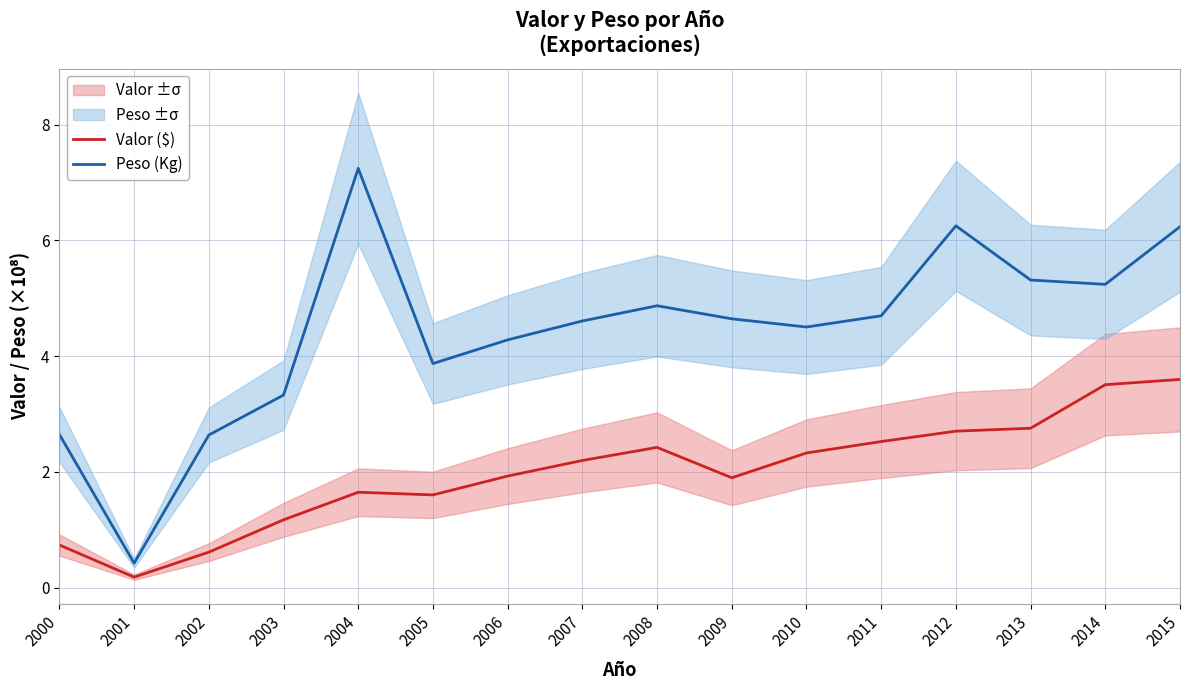

What are all the series names shown in the legend?

Valor ($), Peso (Kg)